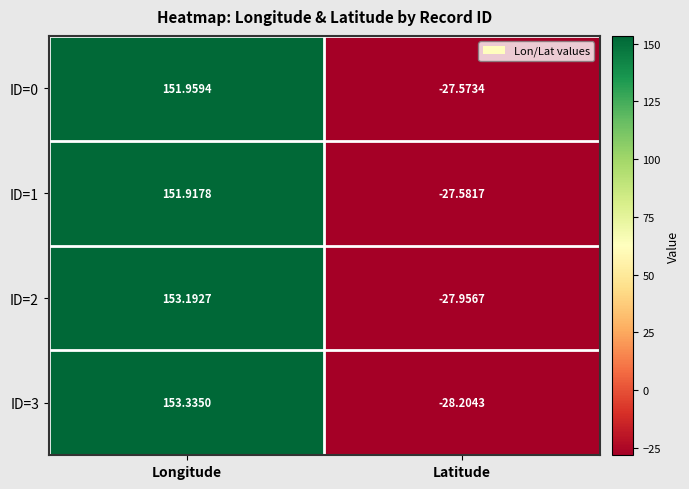

Is the value of ID=2 at Longitude greater than the value of ID=1 at Latitude?

Yes